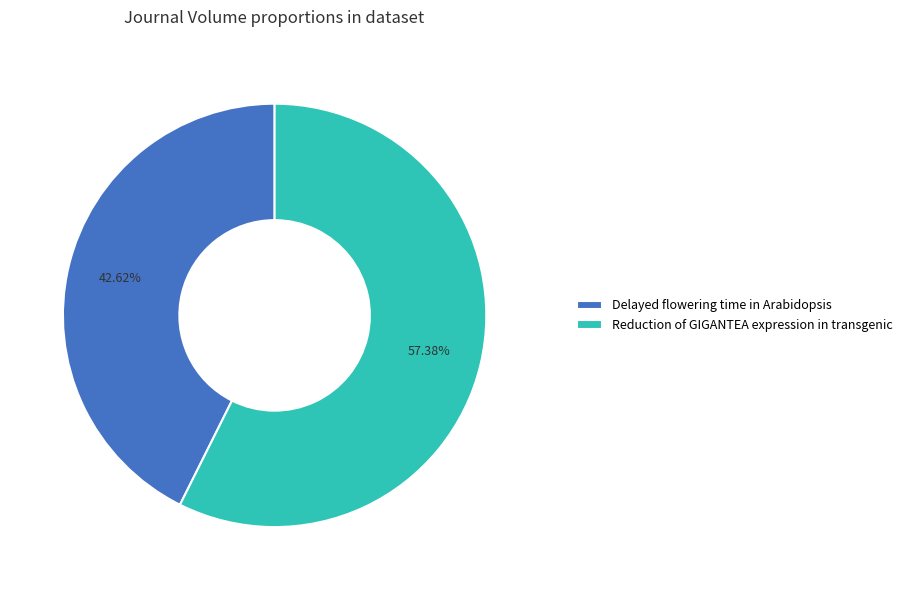

Which has a higher value, Reduction of GIGANTEA expression in transgenic or Delayed flowering time in Arabidopsis?

Reduction of GIGANTEA expression in transgenic